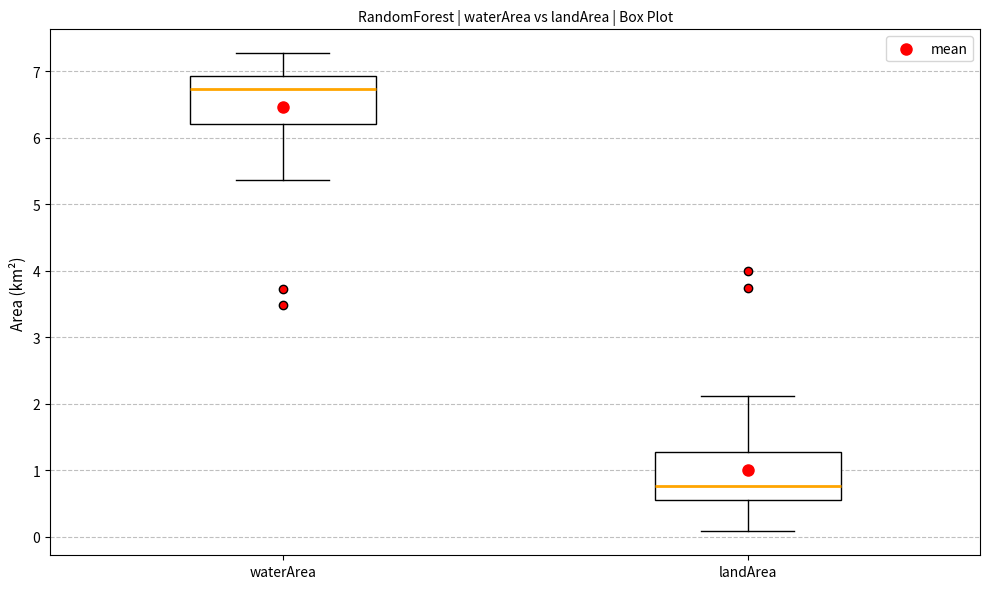

Reading left to right, transcribe this box plot: for each box, give where its median line is, the range the box spans, and where its two whiskers end, as read against the y-axis. The values are not printed on the chart, so give them approximately, as read against the axis.

waterArea: median 6.7, box 6.2 to 6.9, whiskers 5.4 to 7.3
landArea: median 0.8, box 0.6 to 1.3, whiskers 0.1 to 2.1